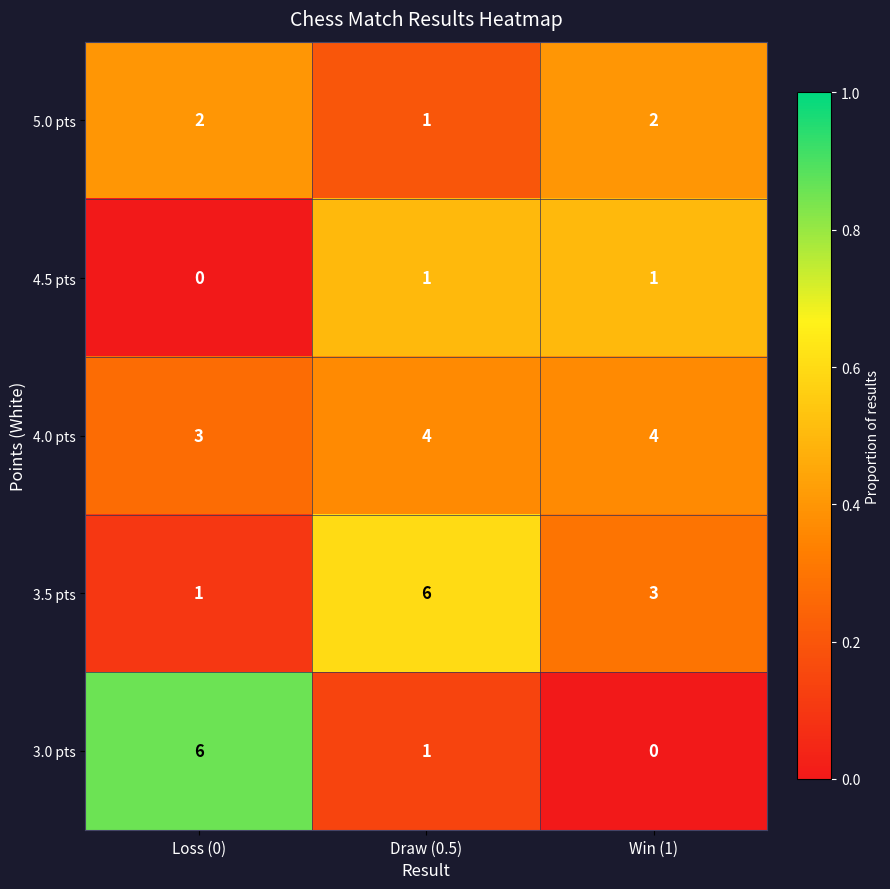

What is the maximum value for 3.0 pts?

6